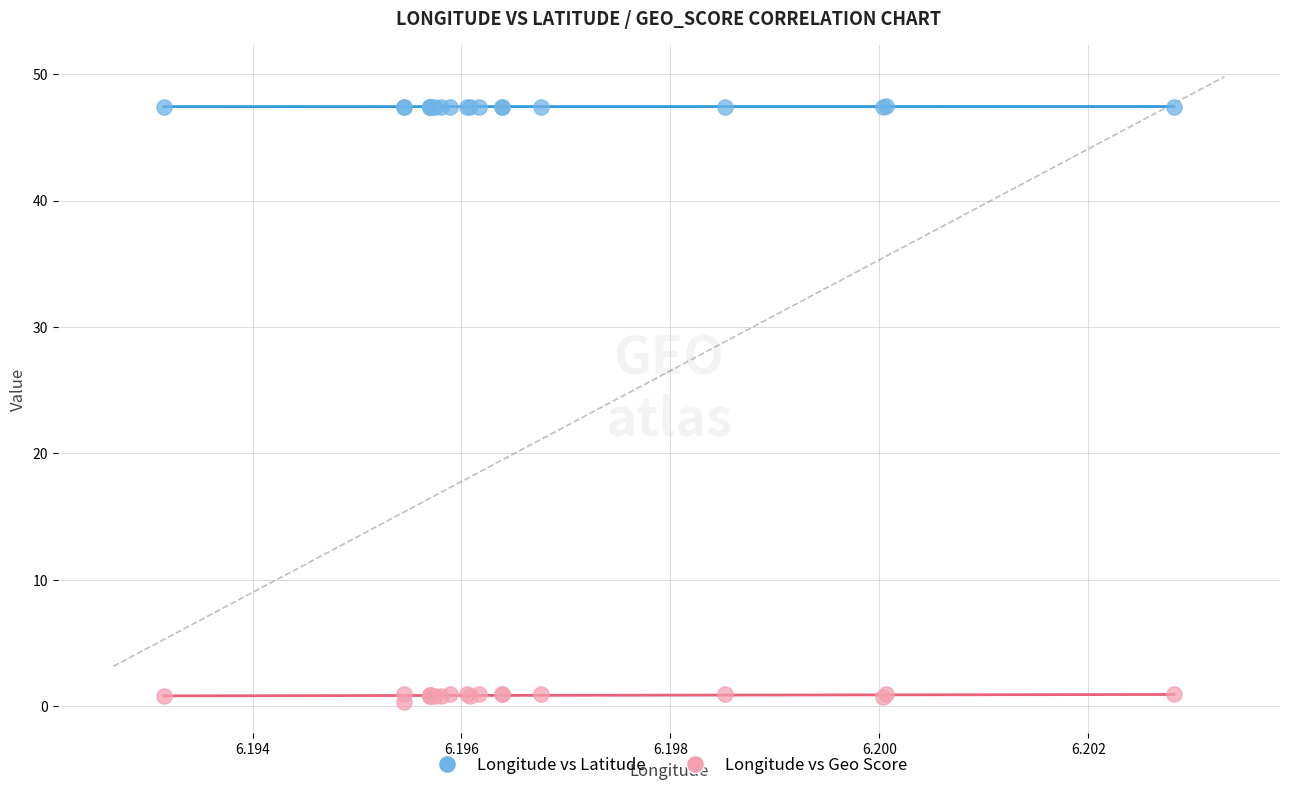

Which series reaches the minimum Y coordinate?

Longitude vs Geo Score